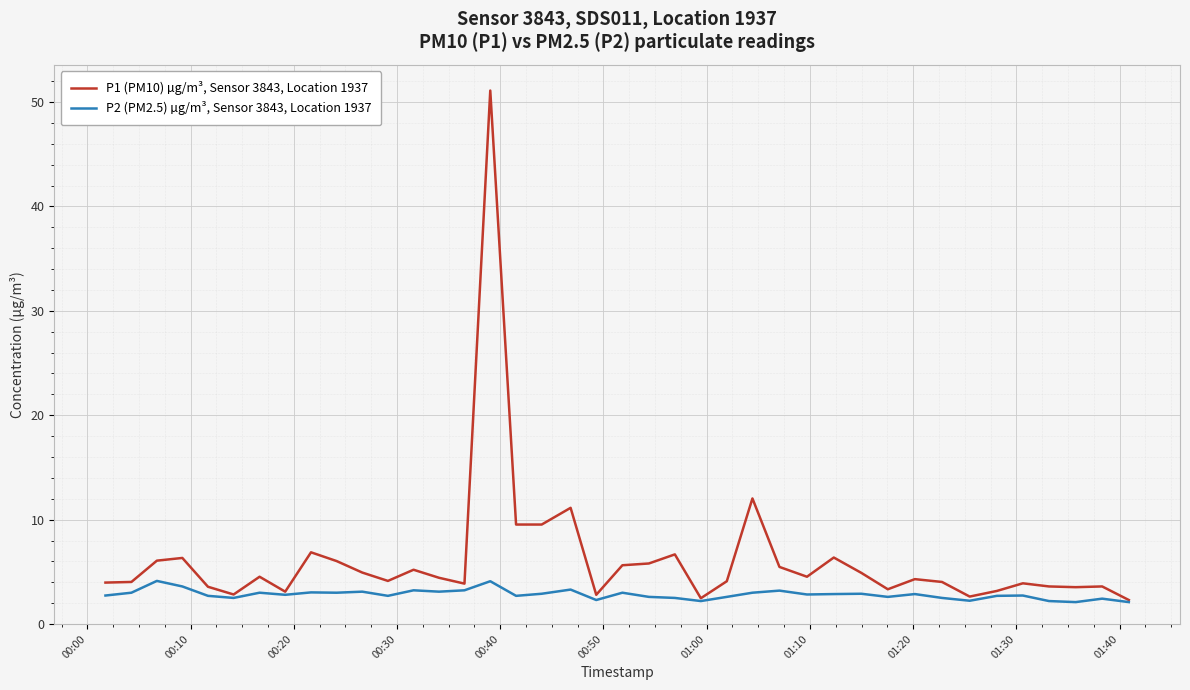

Which series has the largest total across all categories?

P1 (PM10) µg/m³, Sensor 3843, Location 1937